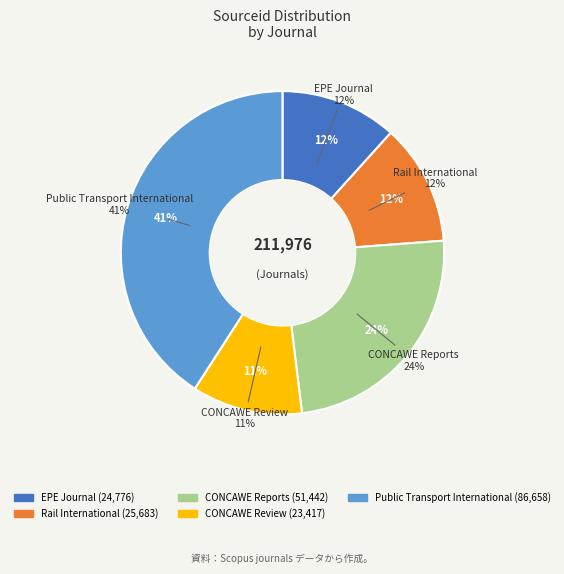

What percentage is the Rail International slice, to the nearest percent?

12%